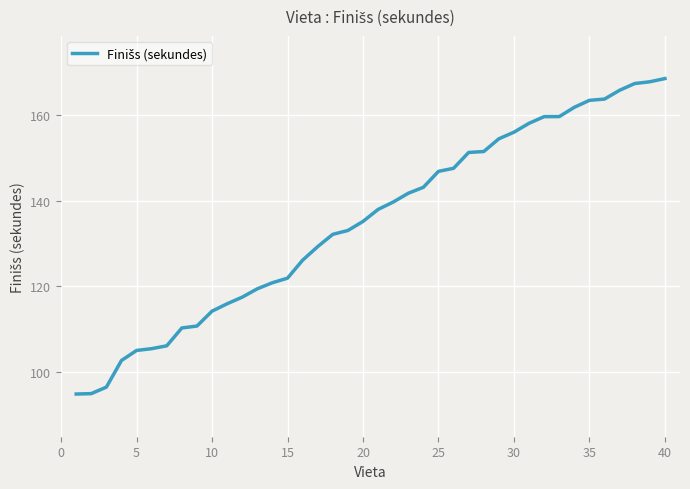

What is the maximum value shown in the chart?

168.6